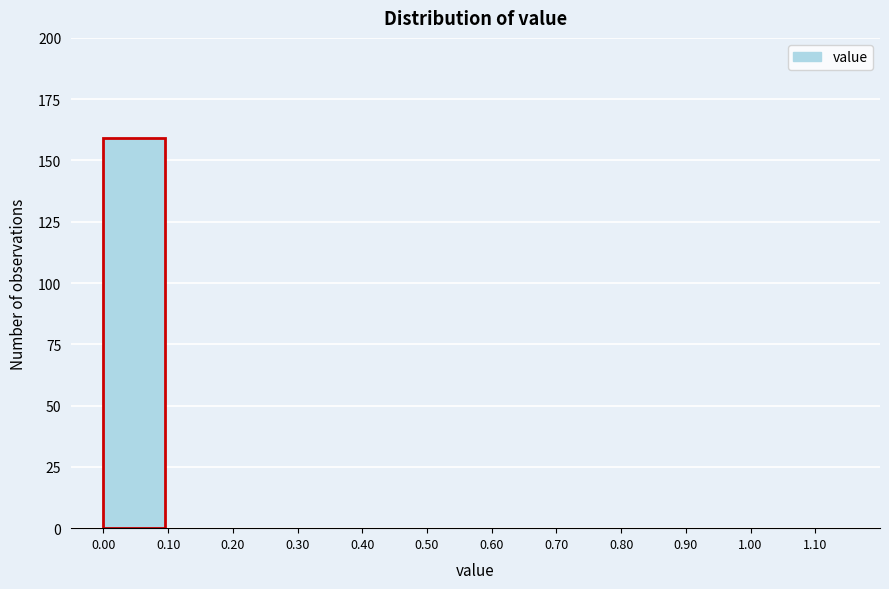

Reading left to right, what are all the values shown in this chart?

0.00=159	0.10=0	0.20=0	0.30=0	0.40=0	0.50=0	0.60=0	0.70=0	0.80=0	0.90=0	1.00=0	1.10=0